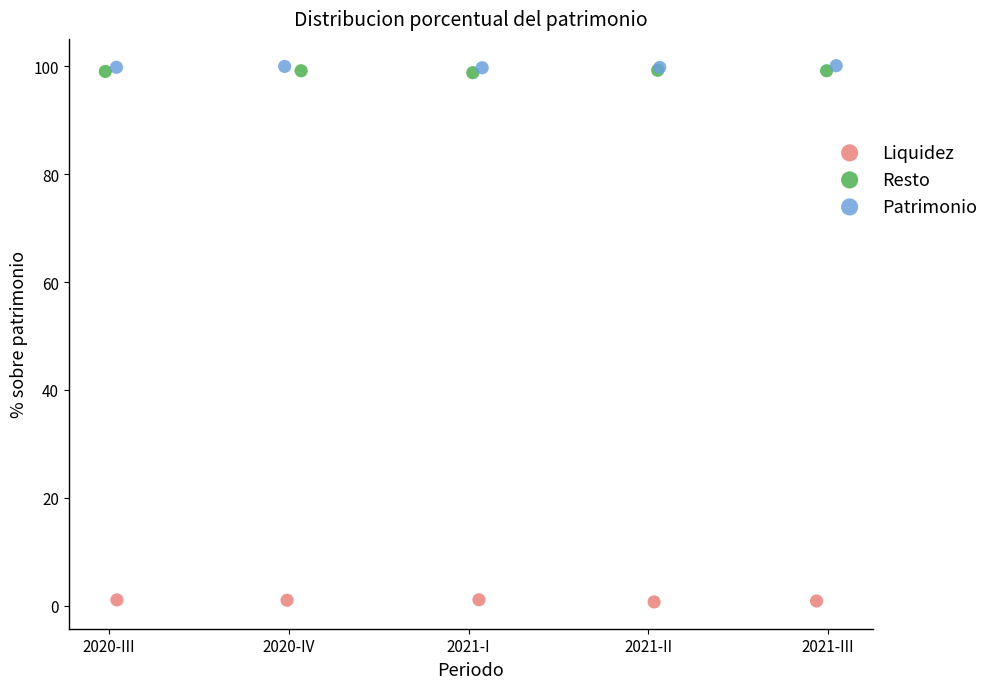

Which series contains the lowest Y value?

Liquidez